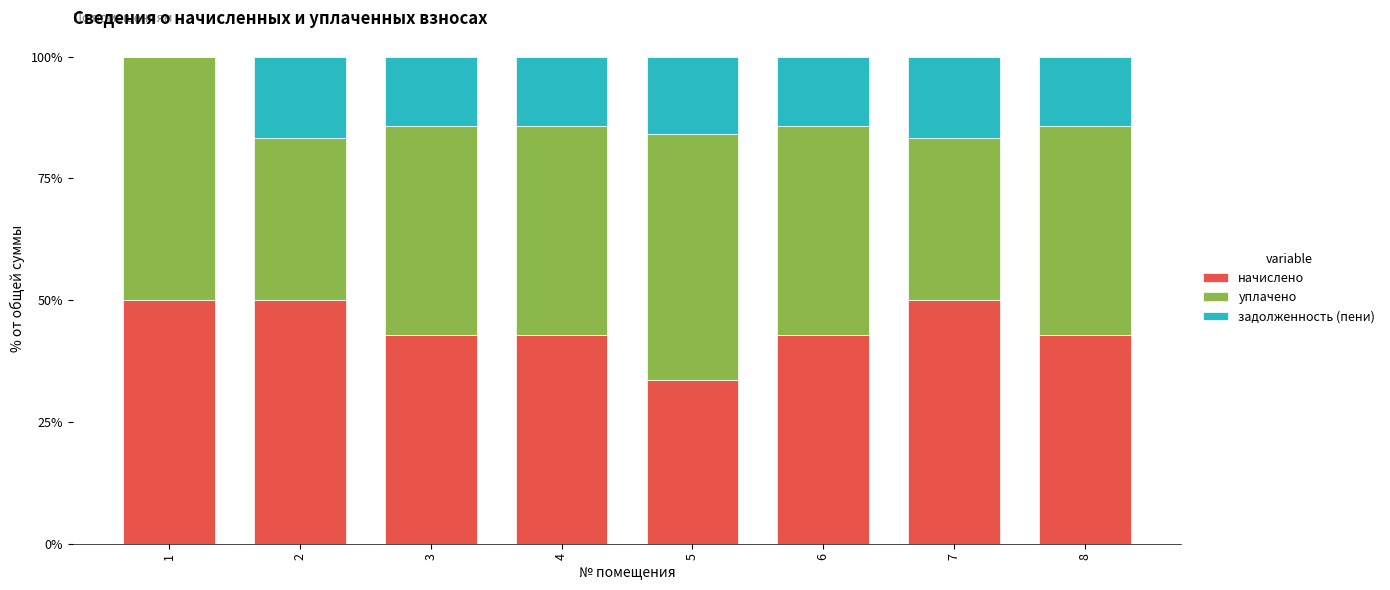

True or false: начислено has a value of 42.9 at 6.

True